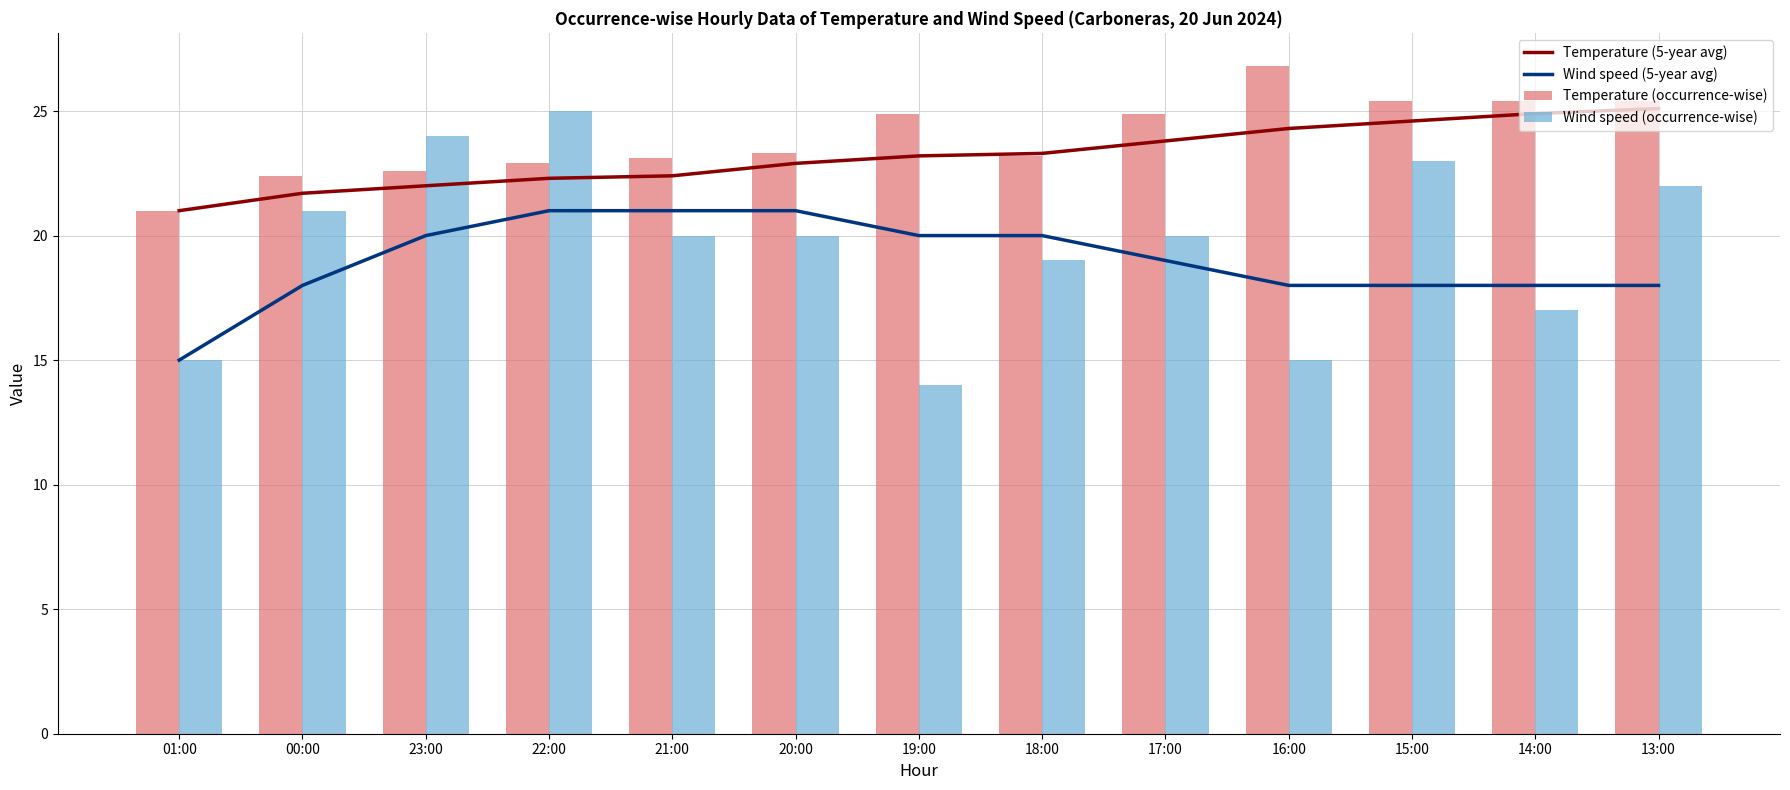

What is the value of the Temperature (occurrence-wise) bar at the 1st from the left?

21.0